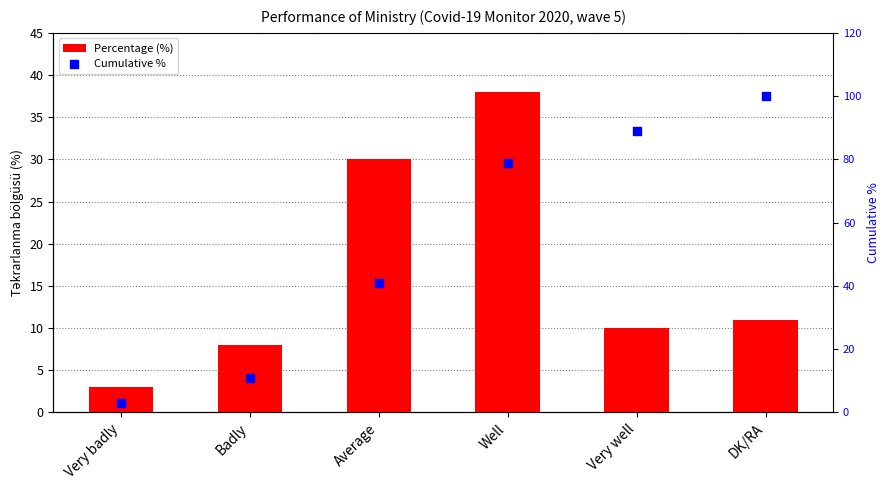

What are all the series names shown in the legend?

Percentage (%), Cumulative %